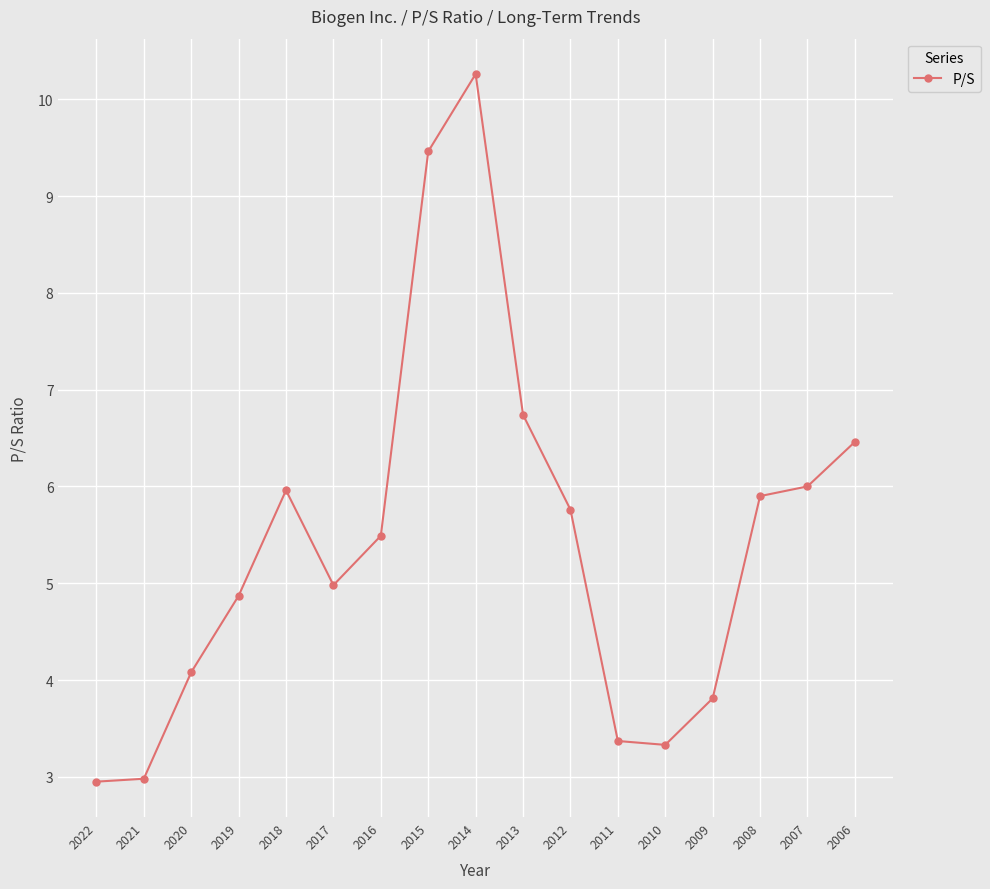

The value at 2013 is 3.9. True or false?

False